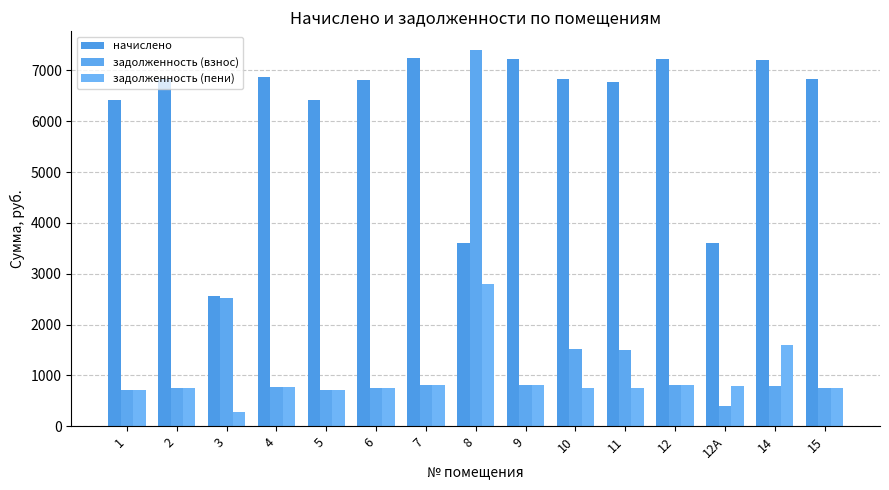

Count the number of data series in this chart.

3